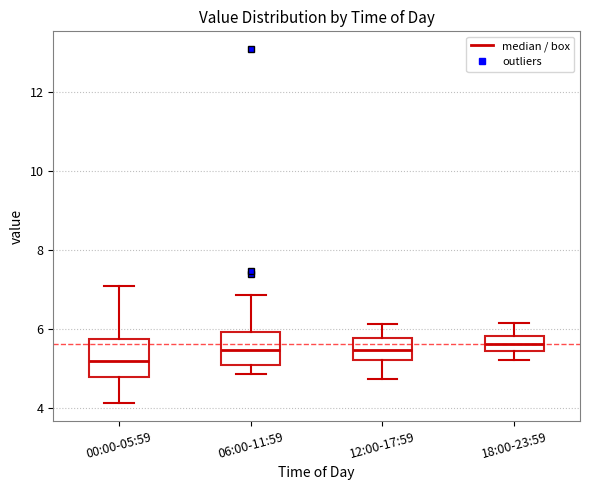

Which box has the lowest median line?

00:00-05:59